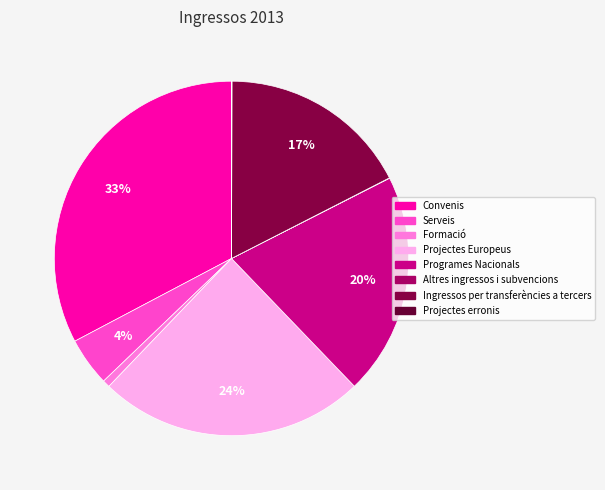

True or false: Convenis accounts for 42% of the total.

False